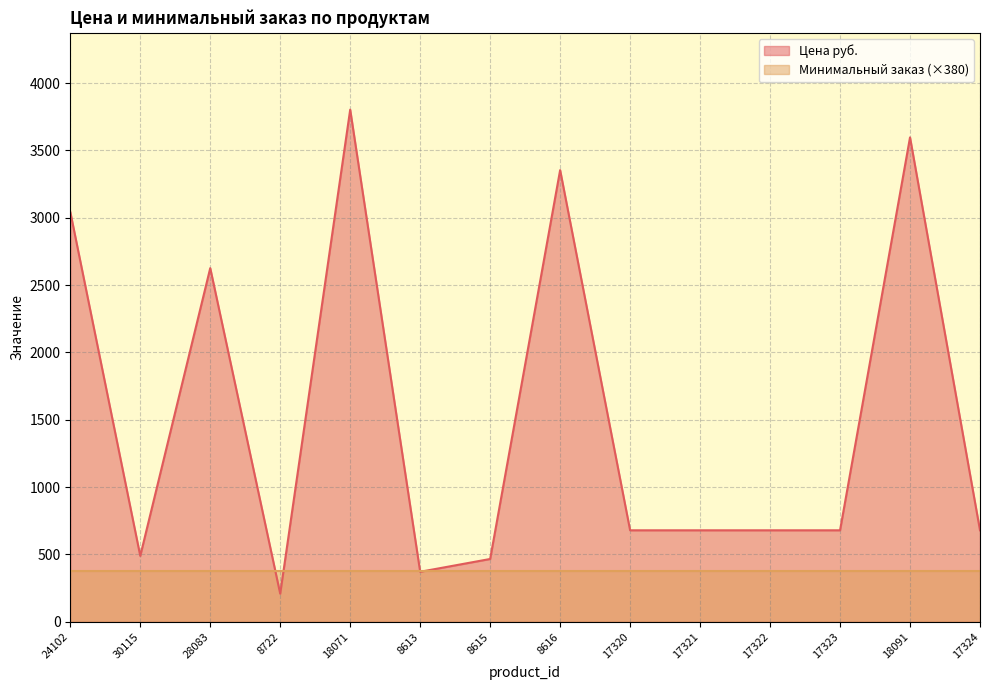

How many values are below 679?

4